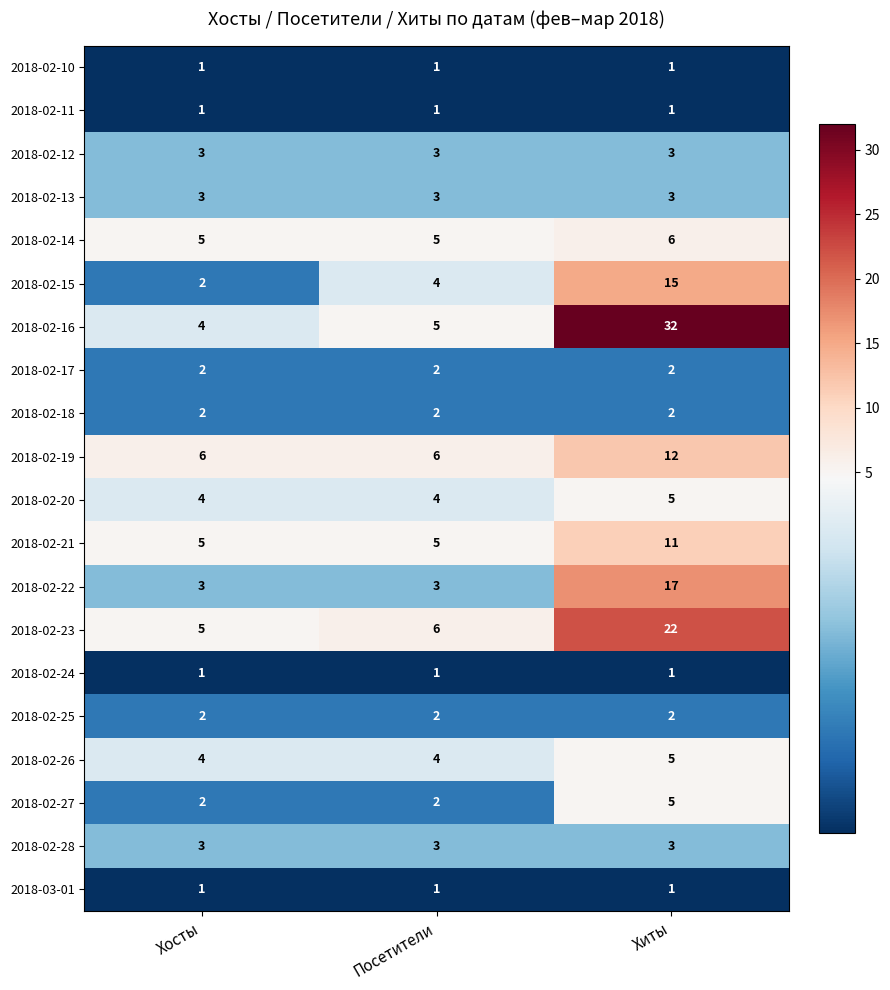

Which series has the largest range (max minus min)?

2018-02-16